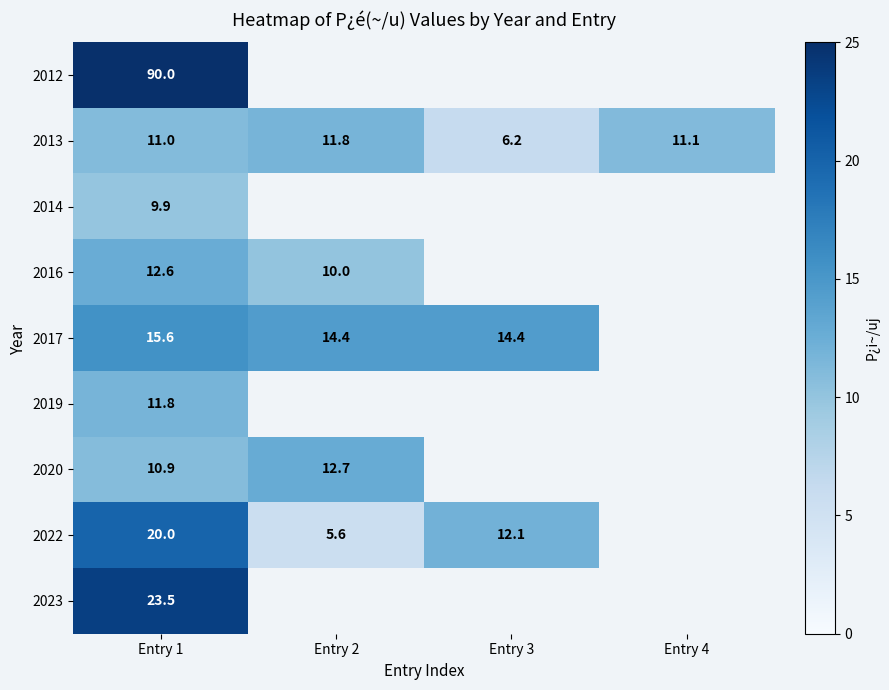

The value of 2013 at Entry 2 is 16.9. True or false?

False